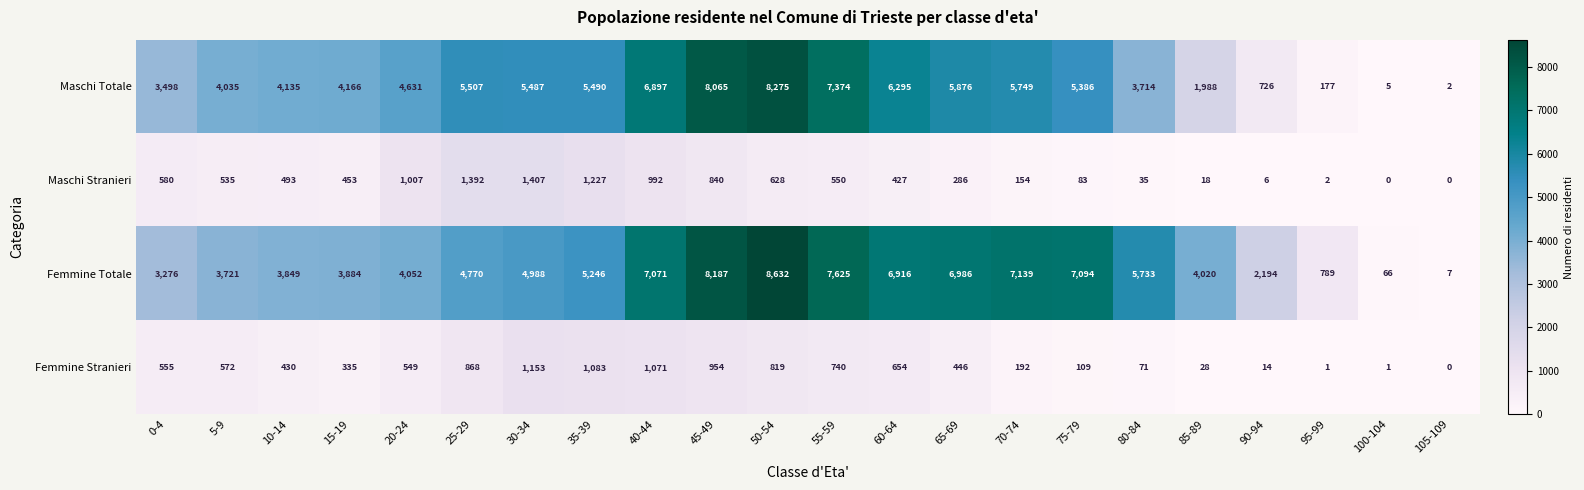

Rank the series at 85-89 from lowest to highest value.

Maschi Stranieri, Femmine Stranieri, Maschi Totale, Femmine Totale